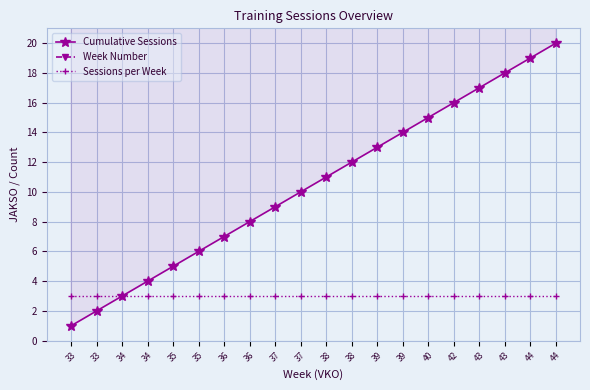

How many lines are shown in the chart?

3